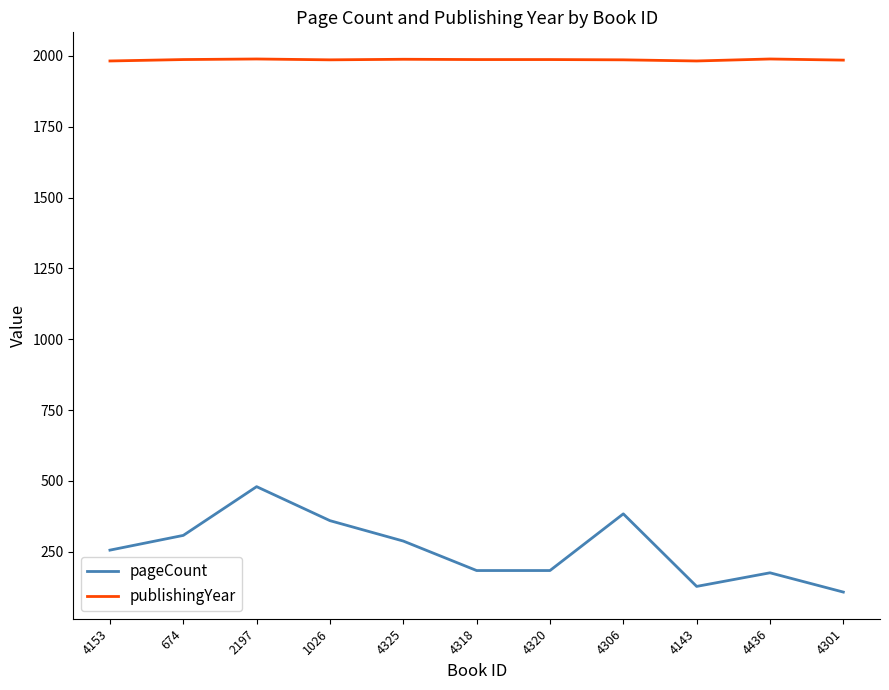

List the series in order of their overall mean, highest first.

publishingYear, pageCount